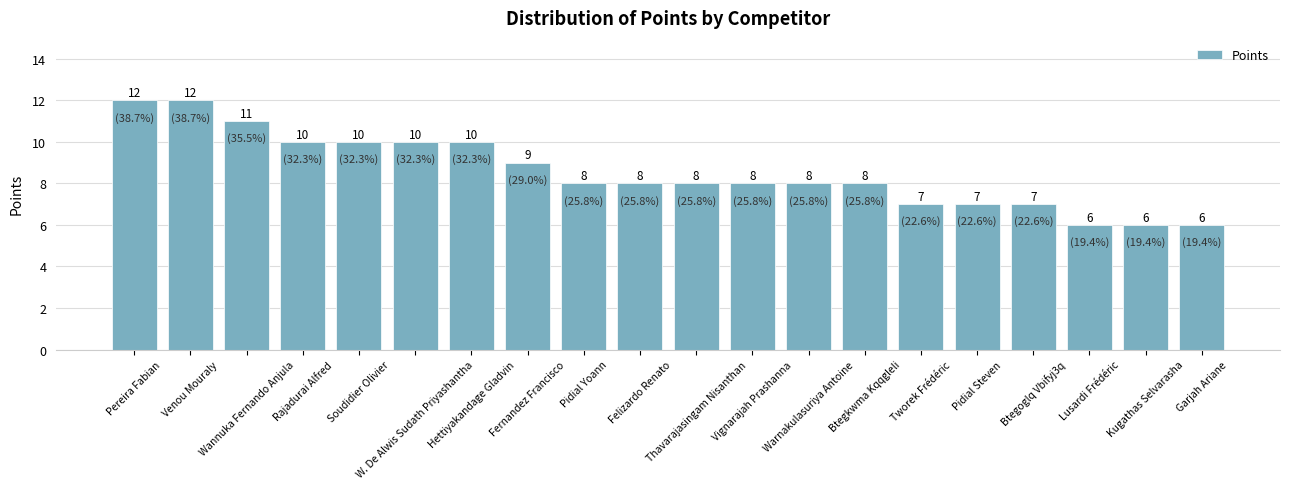

What is the ratio of the value at Pidial Yoann to the value at W. De Alwis Sudath Priyashantha?

0.8